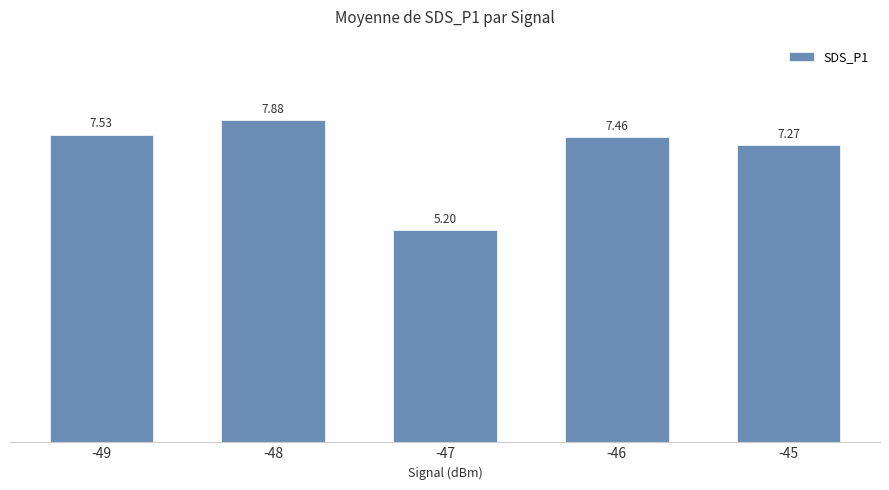

How many data points does each series have?

5